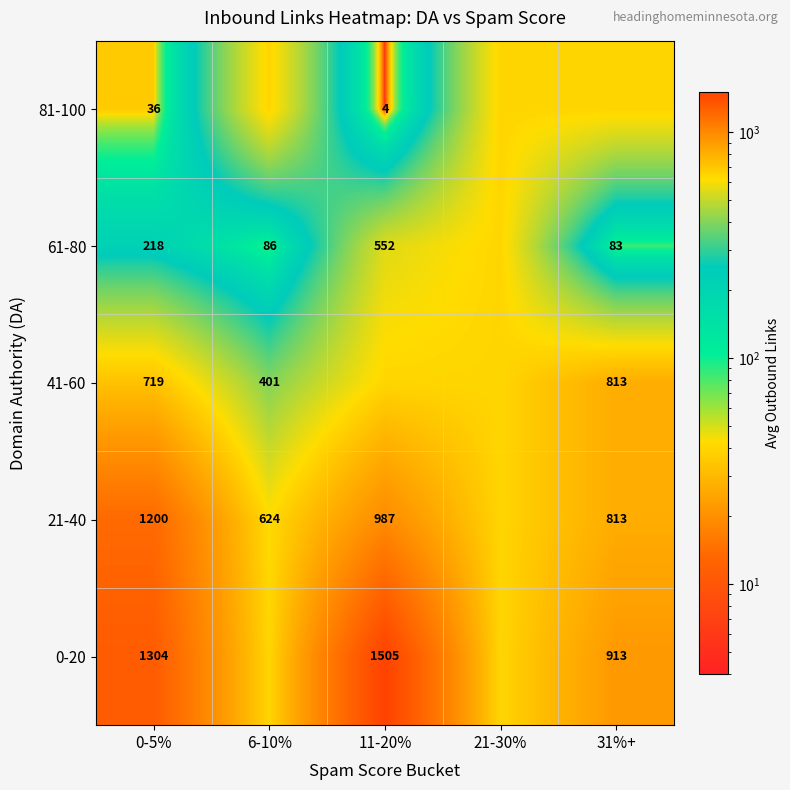

At how many categories does at least one series exceed 349?

5